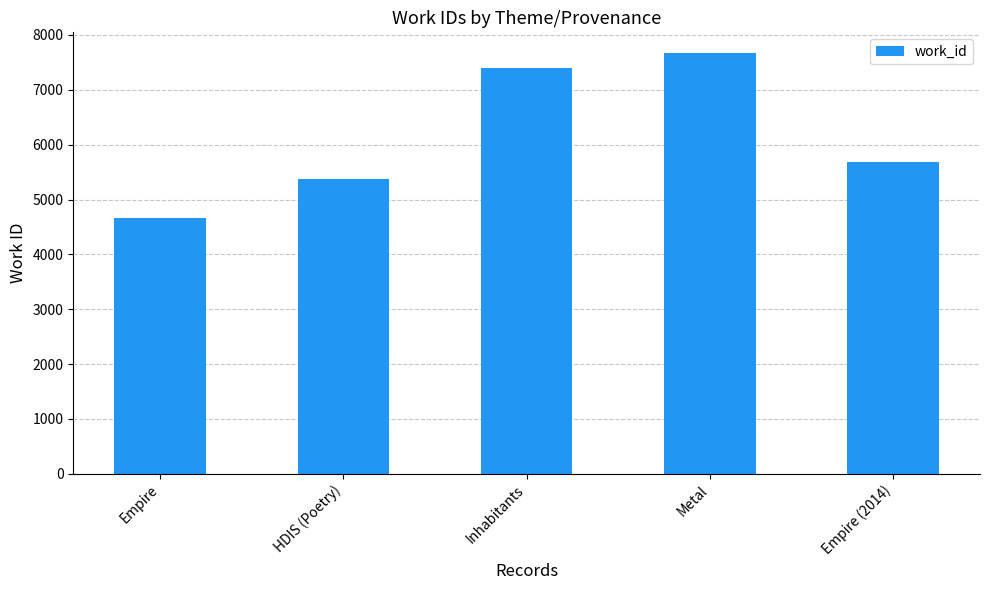

Count the number of data series in this chart.

1